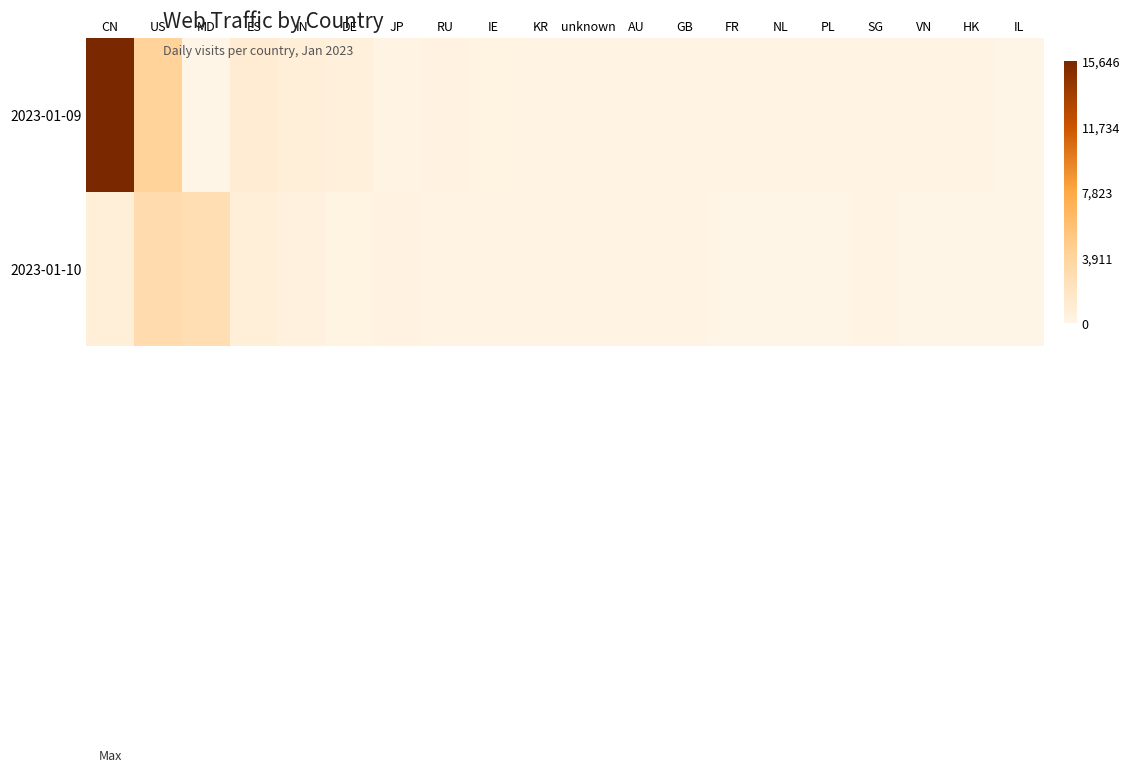

At DE, list the series in order from smallest to largest.

2023-01-10, 2023-01-09